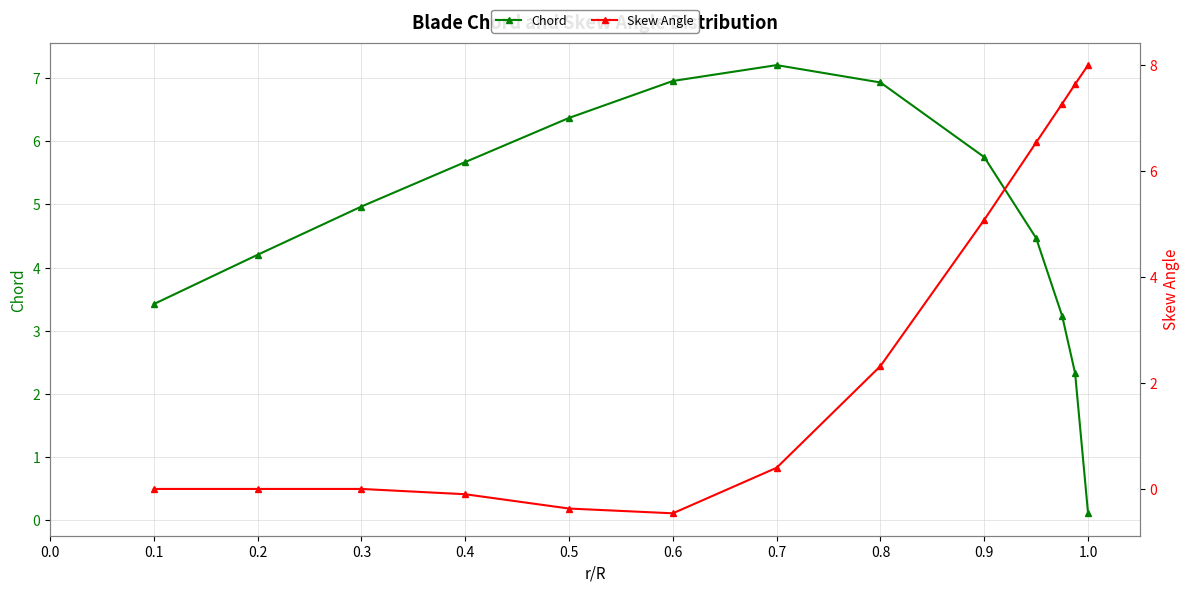

At which category does the chart reach its minimum across all series?

0.6